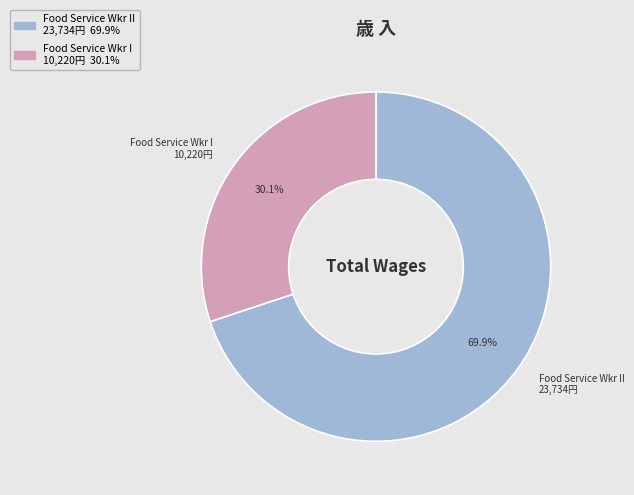

Does any single category account for the majority?

Yes